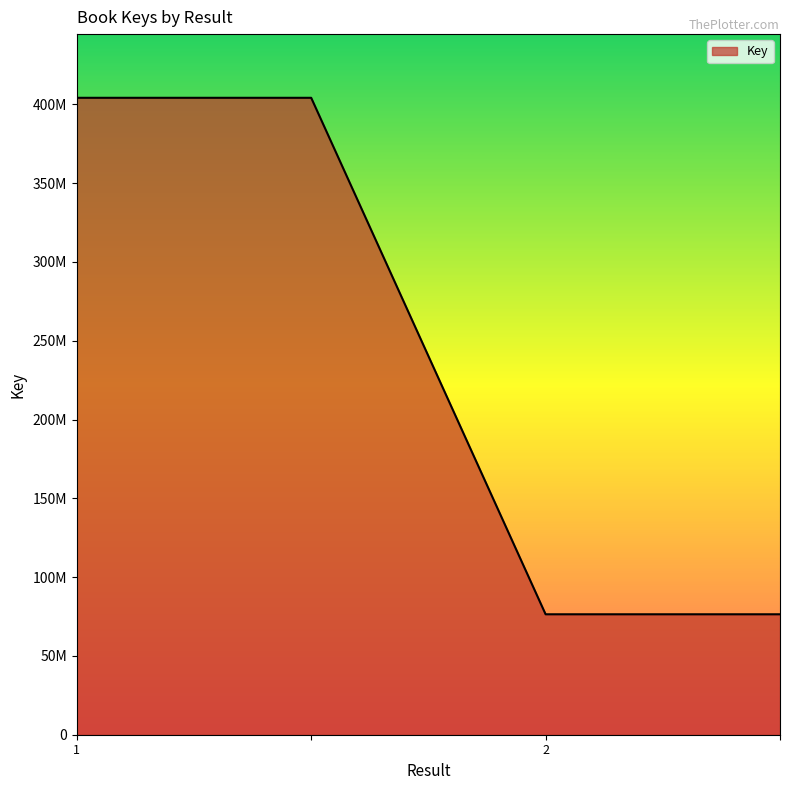

Does the chart display data point markers on the line(s)?

No